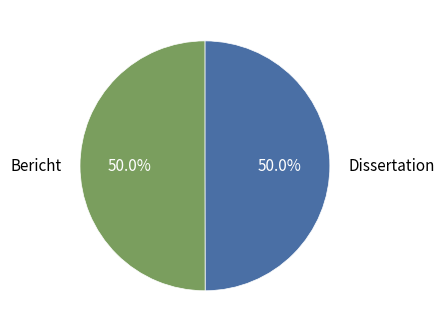

Approximately how many times larger is the value at Bericht compared to Dissertation?

1.0